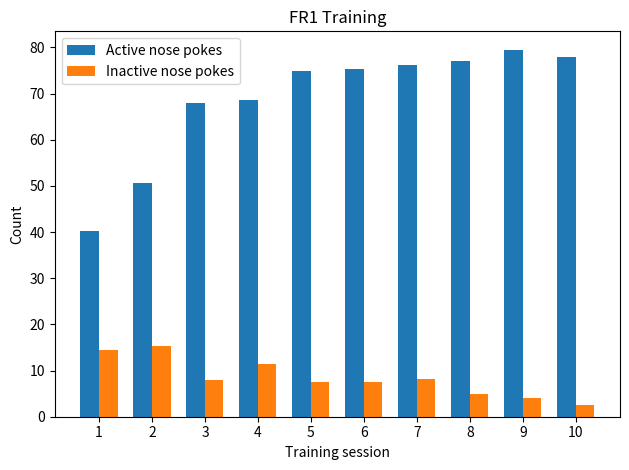

The Active nose pokes series shows 128.8 at 7. True or false?

False